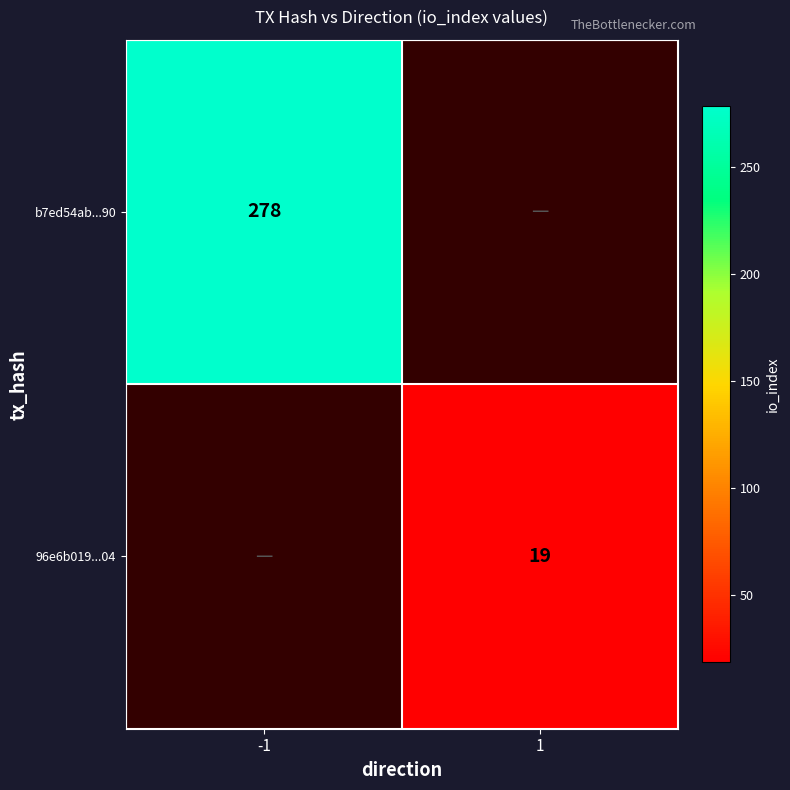

The b7ed54ab...90 series shows 469 at -1. True or false?

False